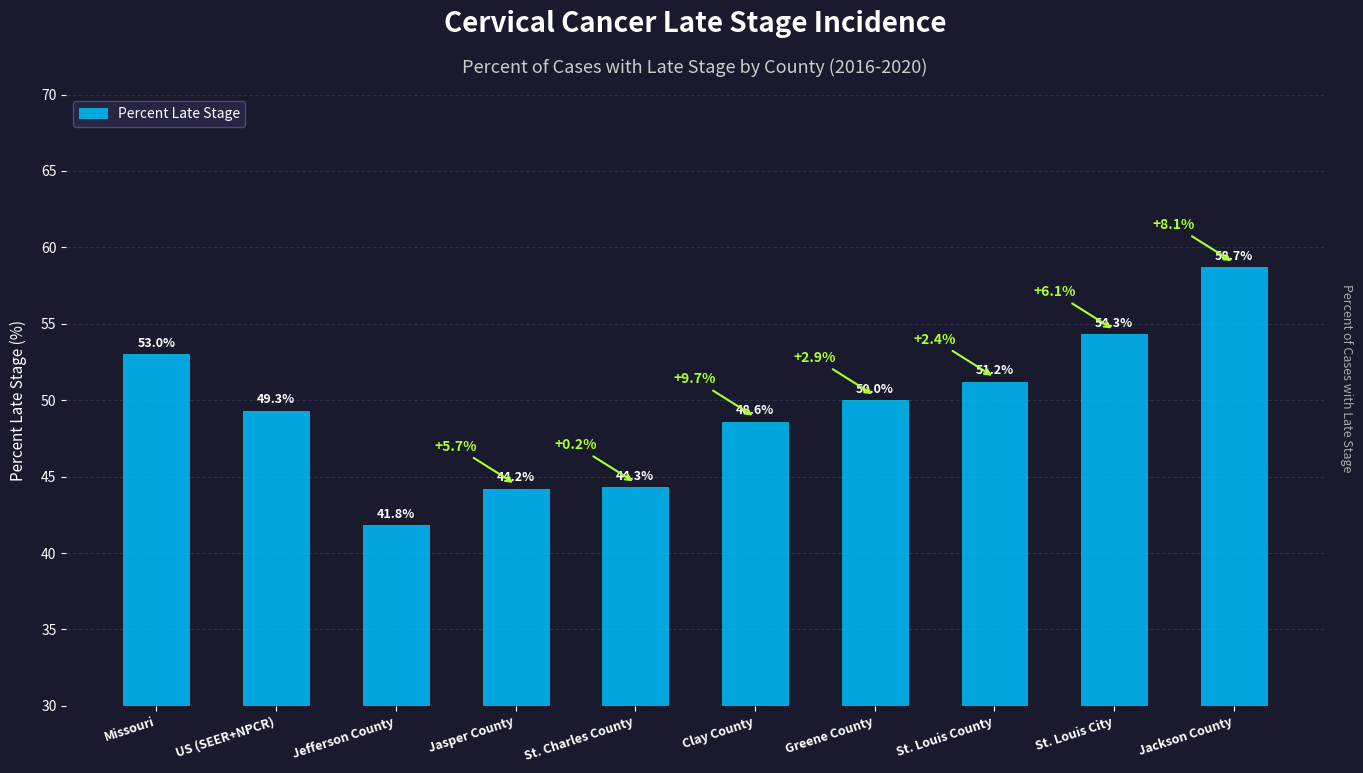

What position from the right is Jefferson County?

8